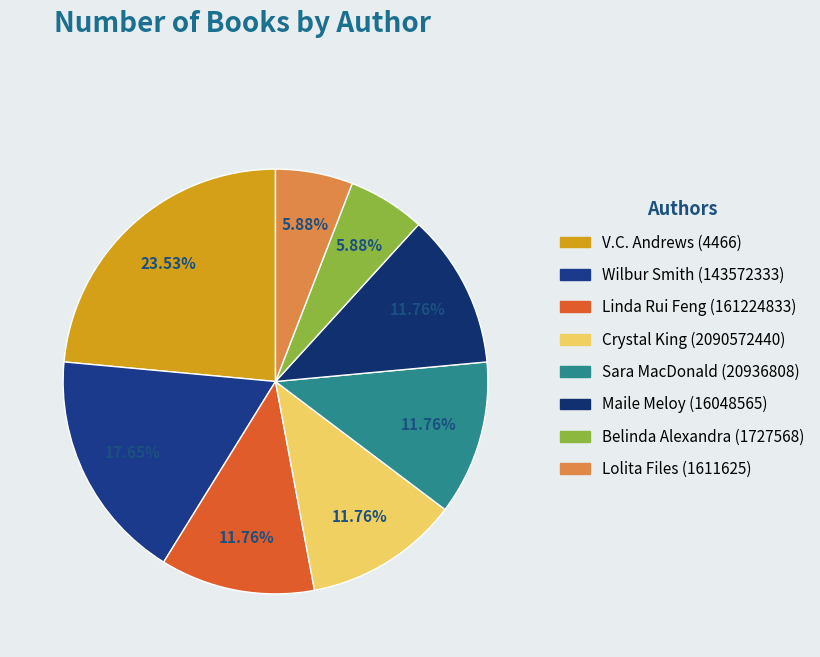

Approximately how many times larger is the value at Linda Rui Feng (161224833) compared to Belinda Alexandra (1727568)?

2.0